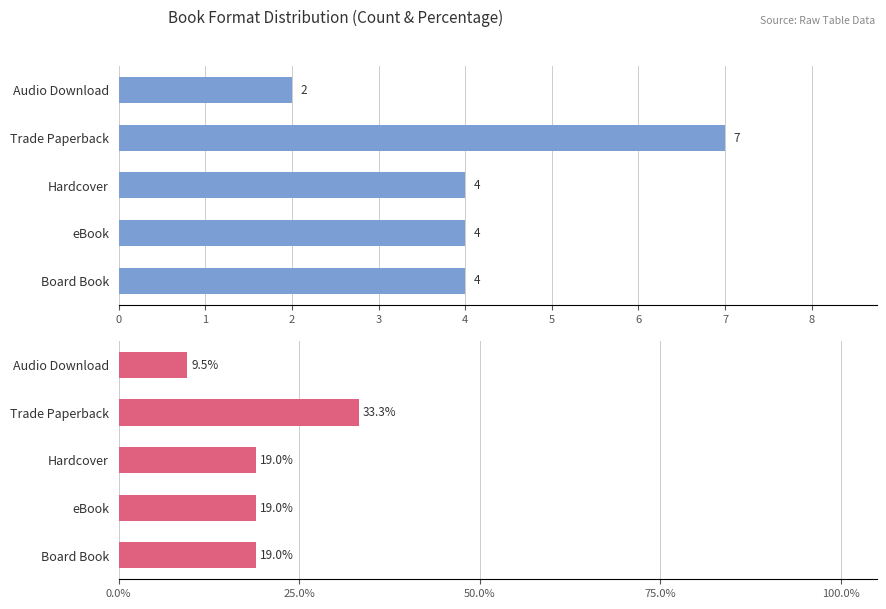

What is the value of the Percentage bar at the 3rd from the left?

19.0